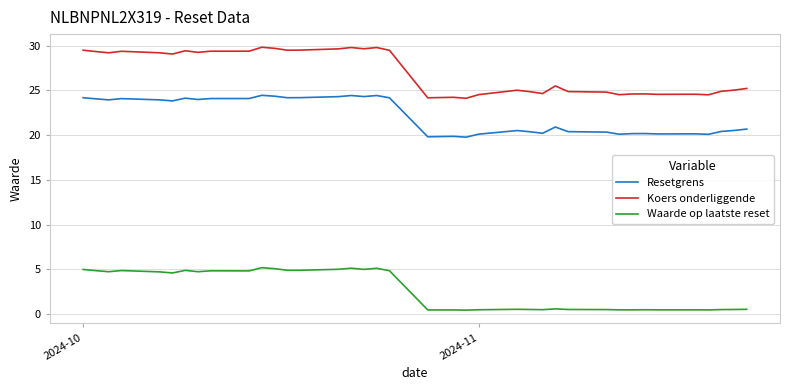

True or false: Waarde op laatste reset and Koers onderliggende cross at least once.

False